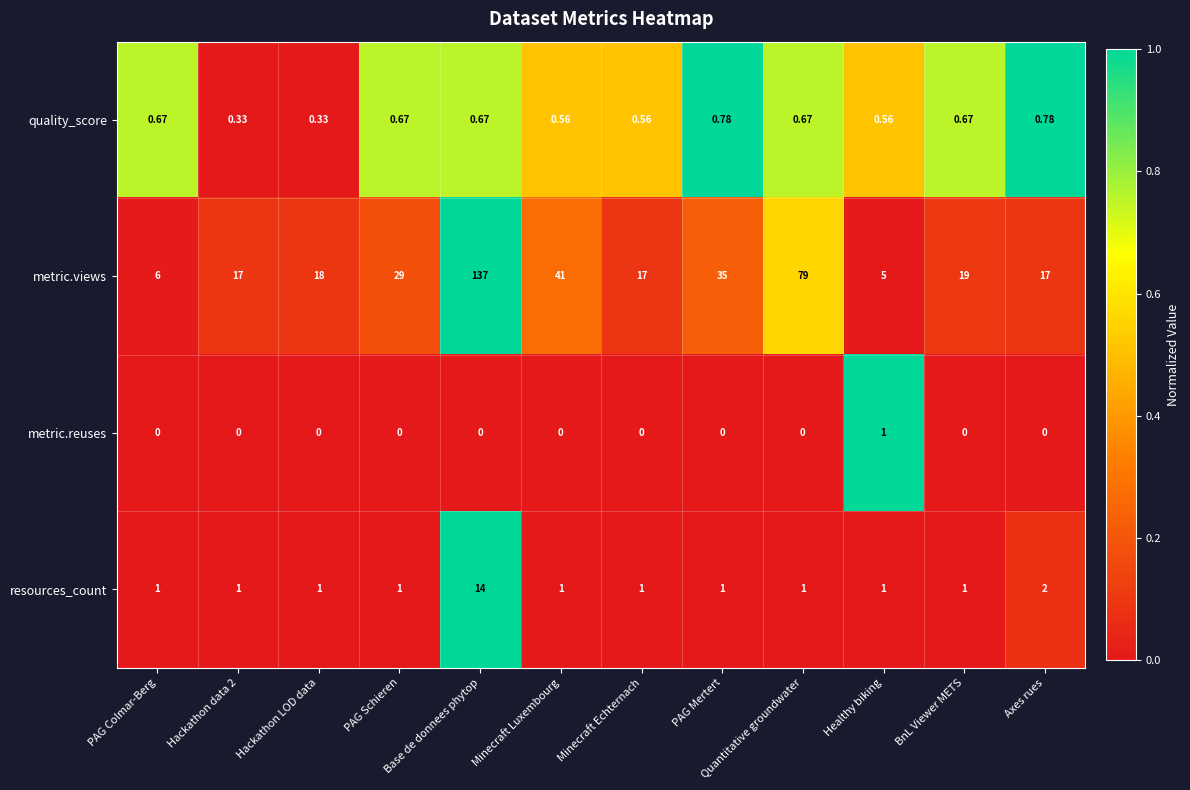

At PAG Colmar-Berg, list the series in order from largest to smallest.

metric.views, resources_count, quality_score, metric.reuses